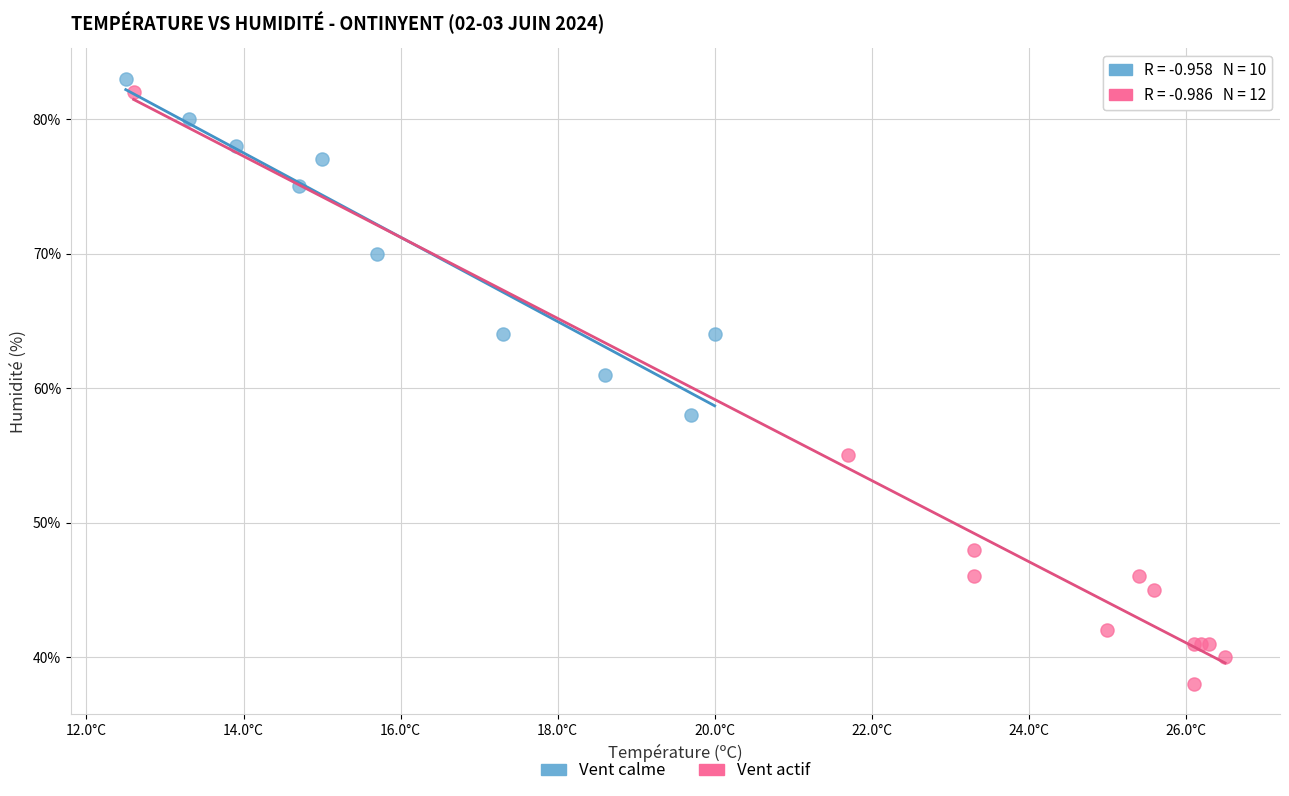

Which series contains the lowest Y value?

Vent actif